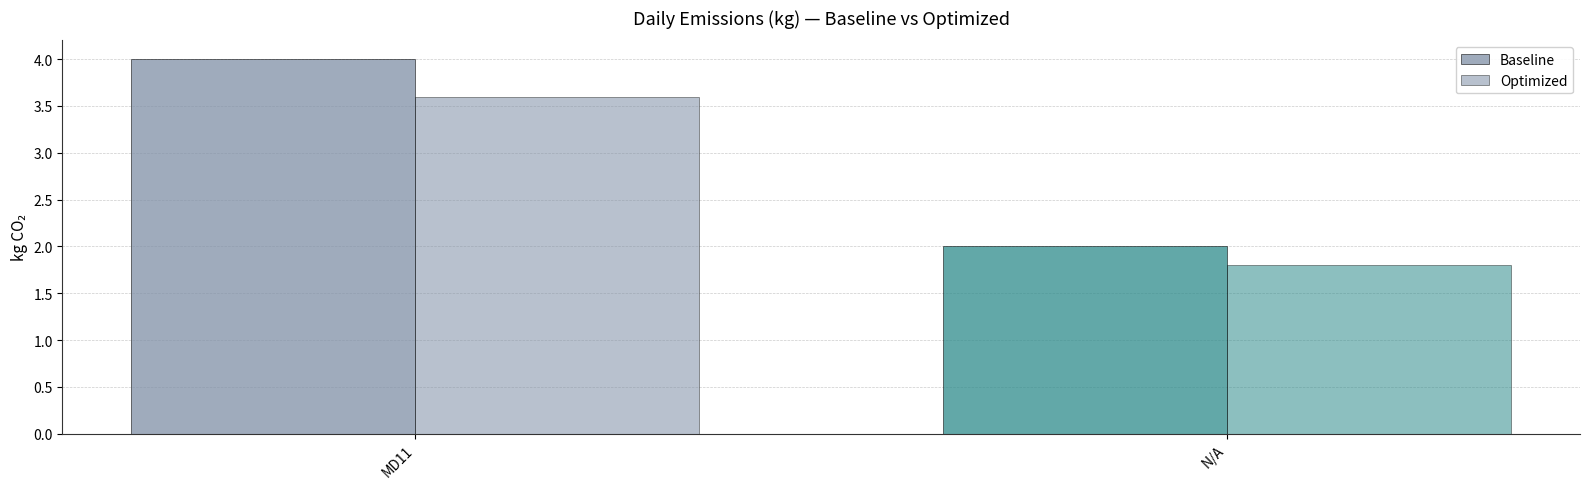

How many bars are there in each group?

2